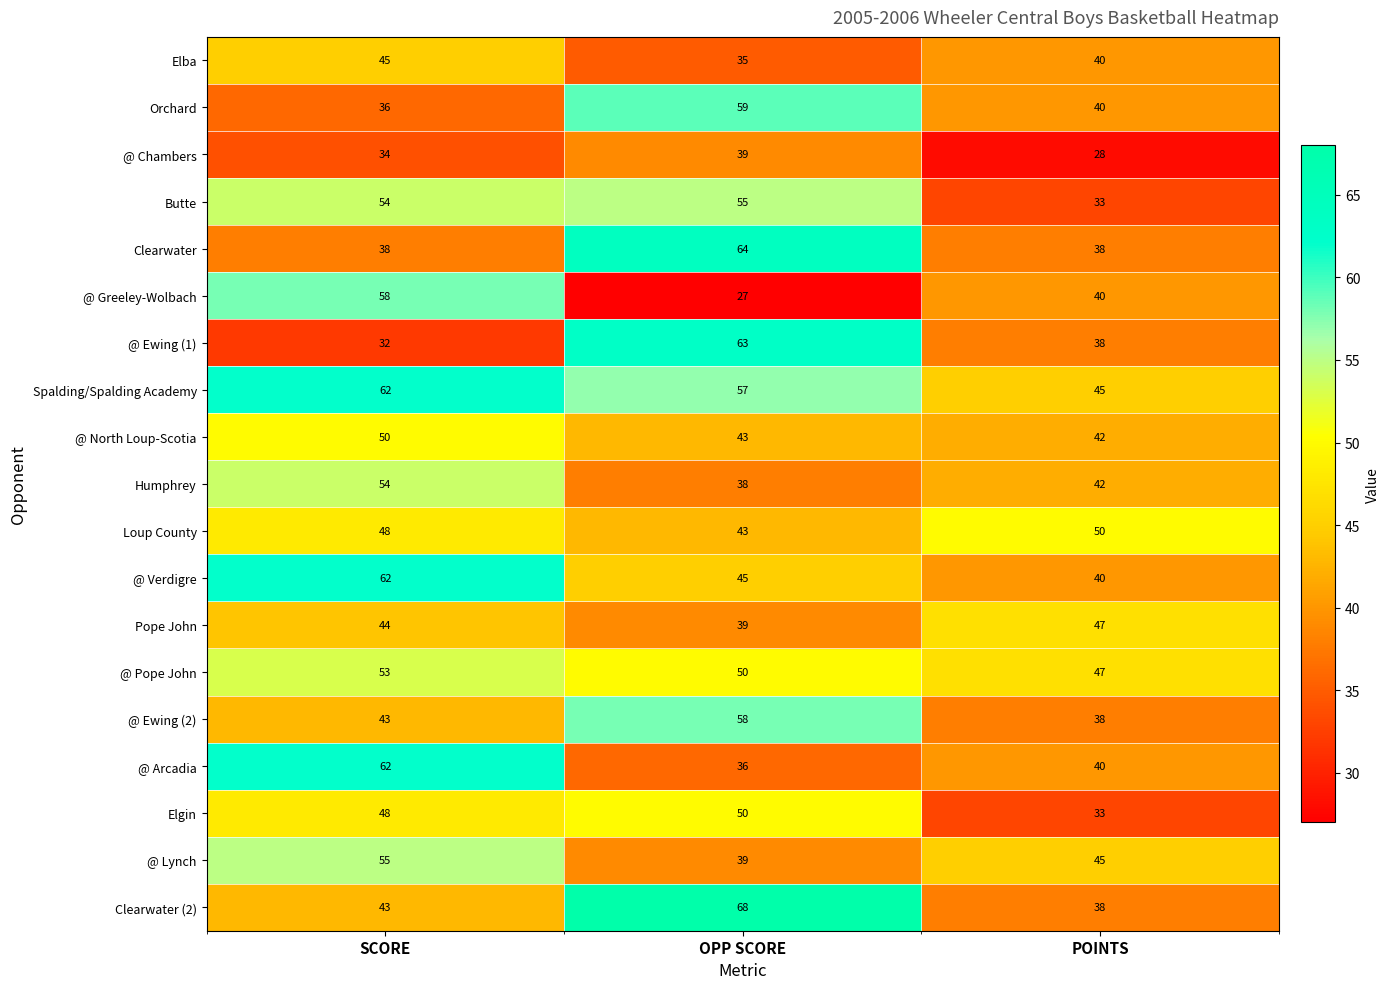

How many @ Greeley-Wolbach values are between 27 and 58?

3